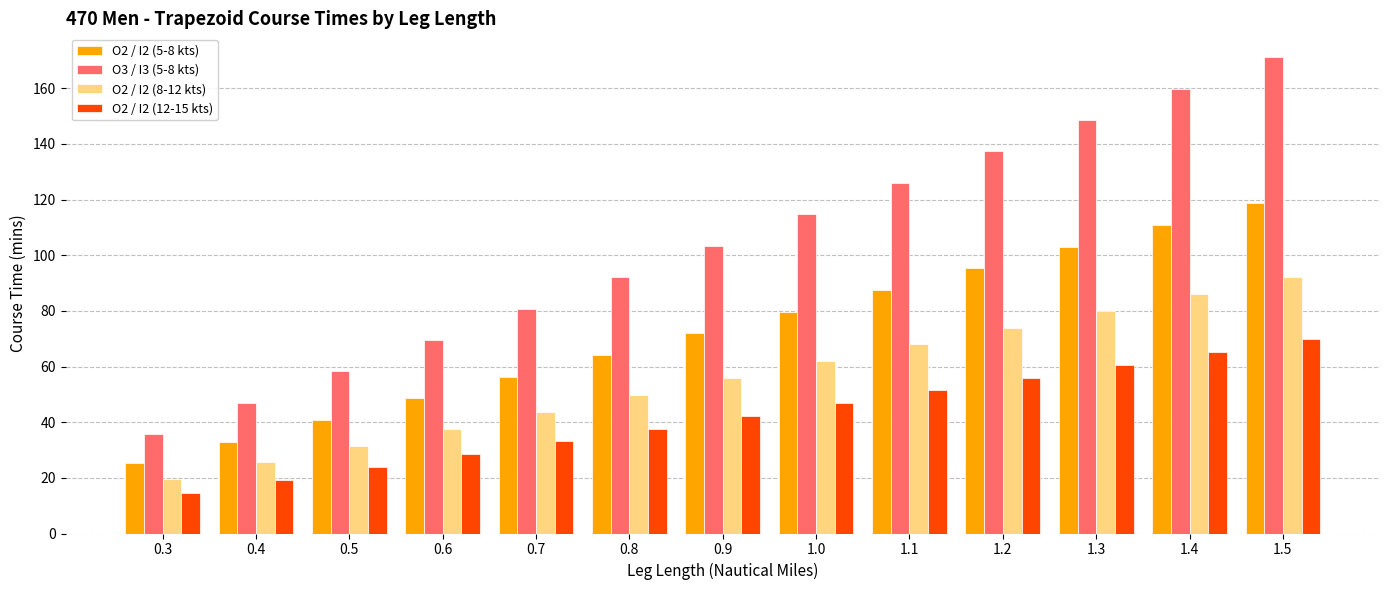

List the labels in order of O3 / I3 (5-8 kts) value, smallest first.

0.3, 0.4, 0.5, 0.6, 0.7, 0.8, 0.9, 1.0, 1.1, 1.2, 1.3, 1.4, 1.5